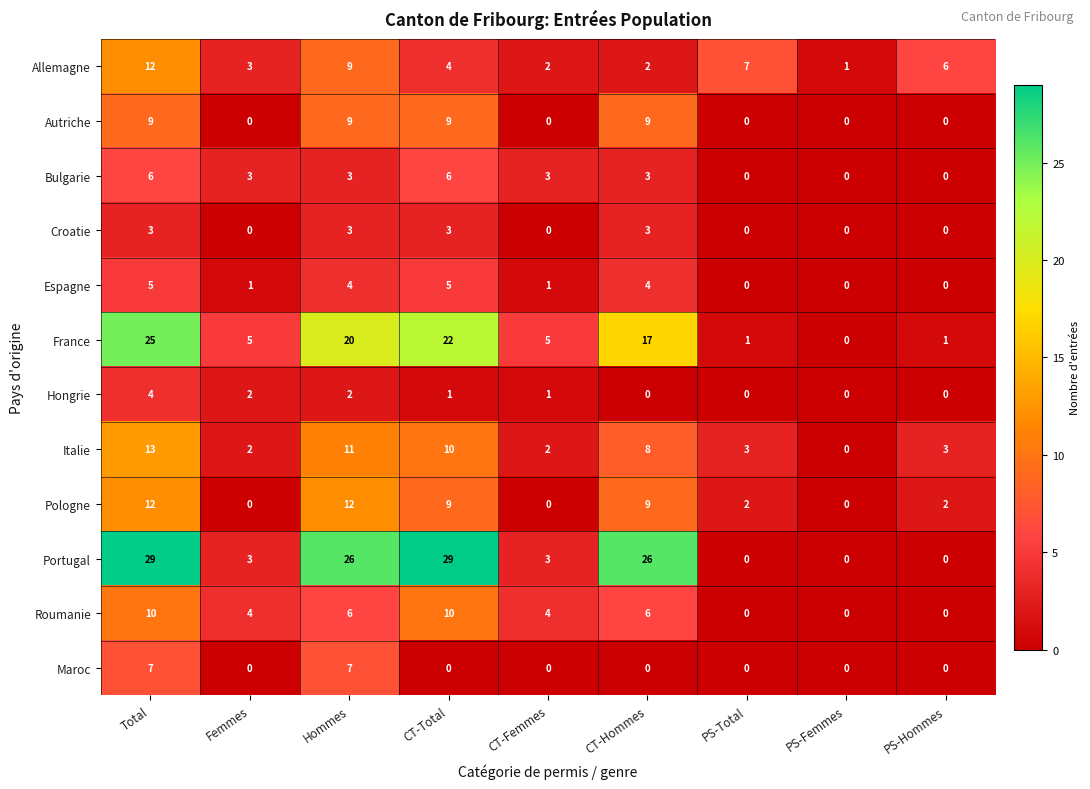

Between CT-Total and PS-Hommes, which series saw the biggest shift?

Portugal